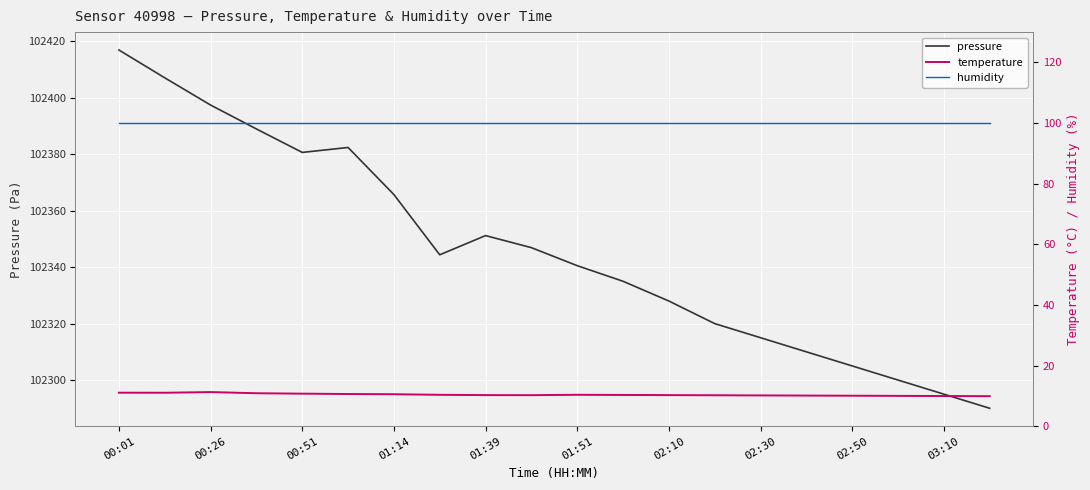

At which label is pressure closest to 102353?

01:39